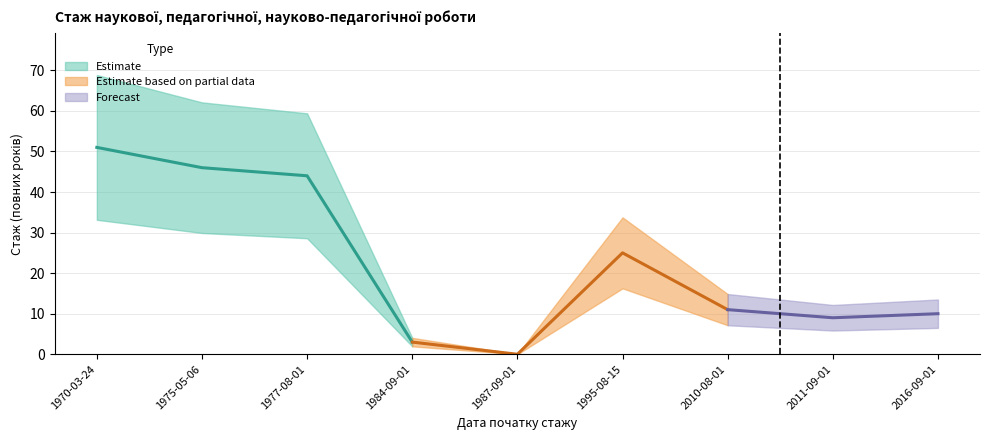

Where is the data nearest to the value 25?

1995-08-15